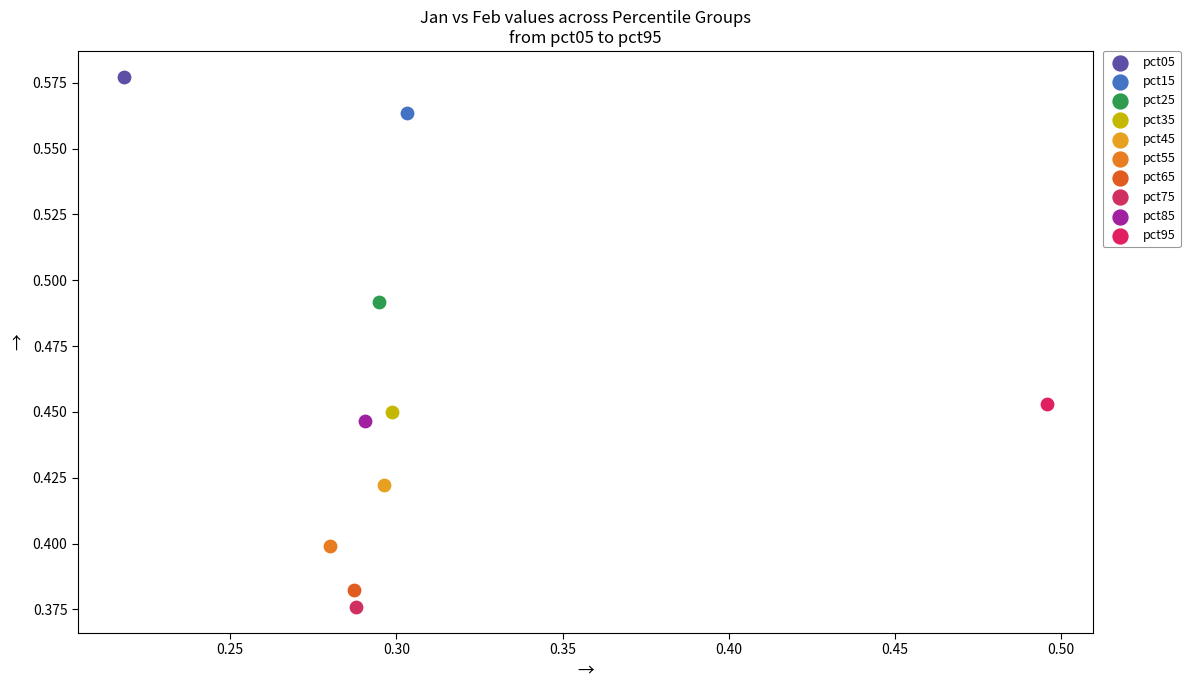

Which series reaches the minimum Y coordinate?

pct75